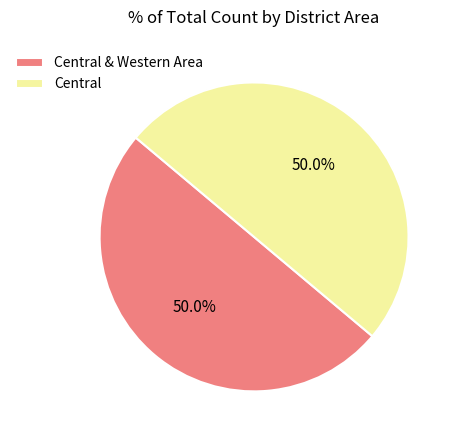

Combined, what portion of the pie is Central and Central & Western Area?

100.0%